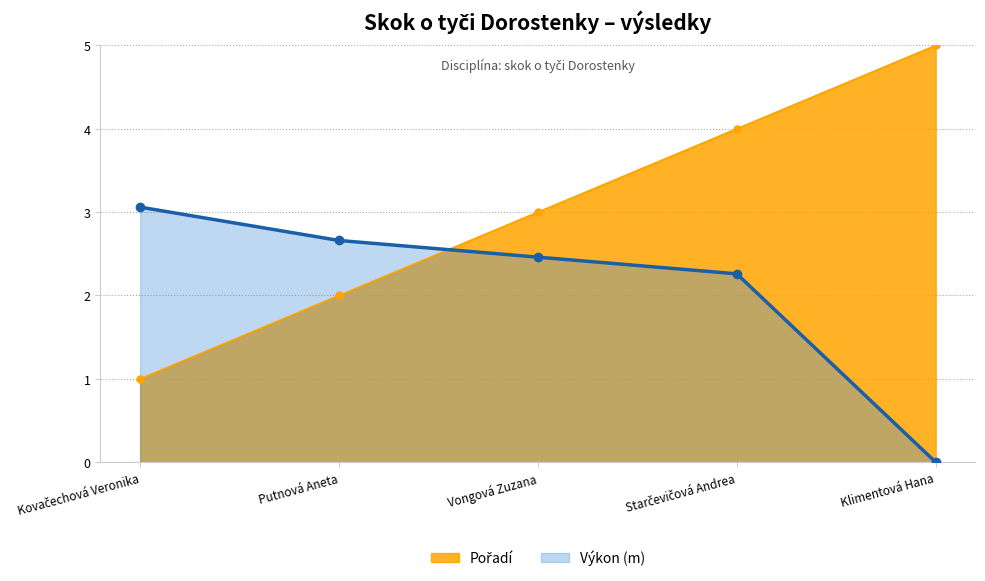

At which label does Výkon_numeric reach its minimum?

Klimentová Hana